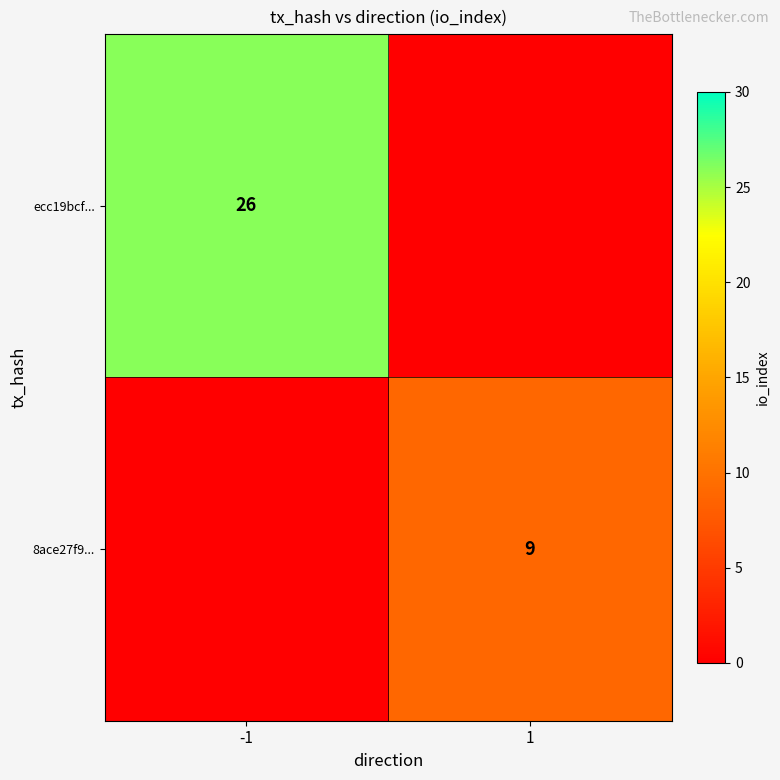

Is the value of 8ace27f9... at 1 greater than the value of ecc19bcf... at -1?

No